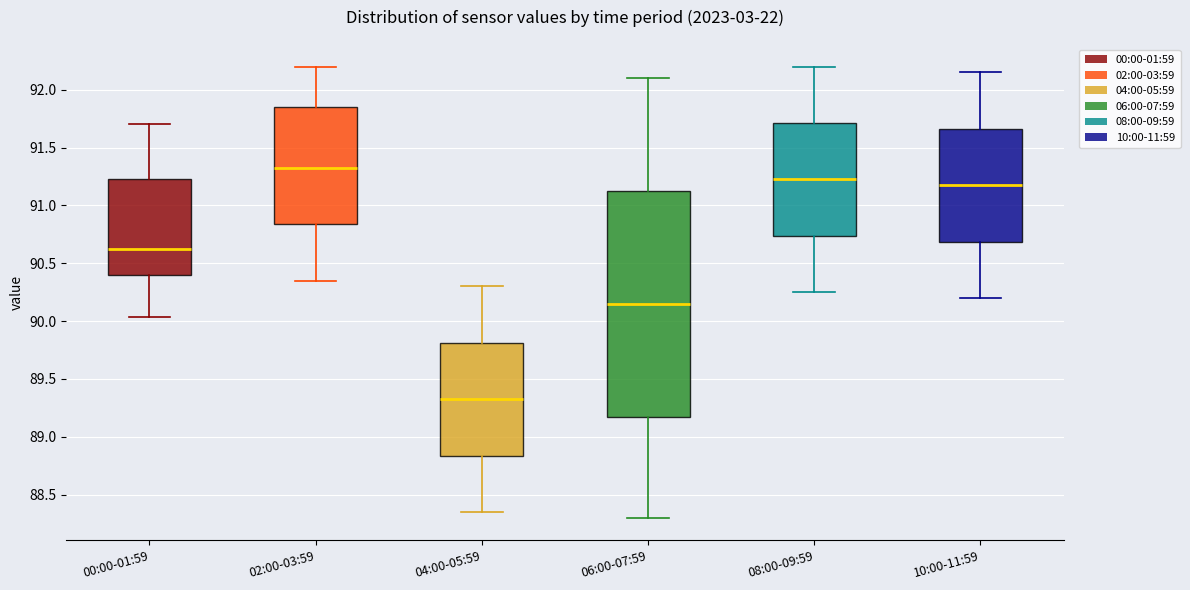

Reading left to right, transcribe this box plot: for each box, give where its median line is, the range the box spans, and where its two whiskers end, as read against the y-axis. The values are not printed on the chart, so give them approximately, as read against the axis.

00:00-01:59: median 90.65, box 90.40 to 91.25, whiskers 90.05 to 91.70
02:00-03:59: median 91.35, box 90.85 to 91.85, whiskers 90.35 to 92.20
04:00-05:59: median 89.35, box 88.85 to 89.80, whiskers 88.35 to 90.30
06:00-07:59: median 90.15, box 89.20 to 91.15, whiskers 88.30 to 92.10
08:00-09:59: median 91.25, box 90.75 to 91.70, whiskers 90.25 to 92.20
10:00-11:59: median 91.20, box 90.70 to 91.65, whiskers 90.20 to 92.15